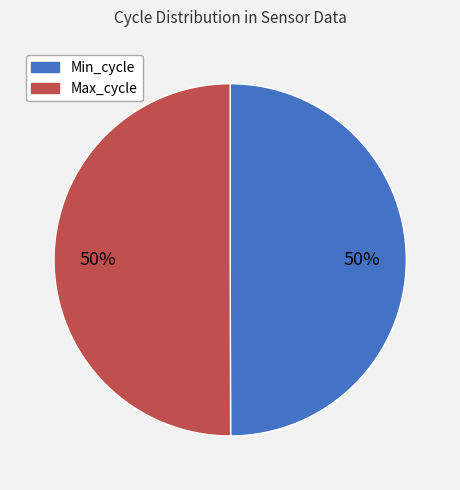

To the nearest percent, what is the average slice percentage?

50%